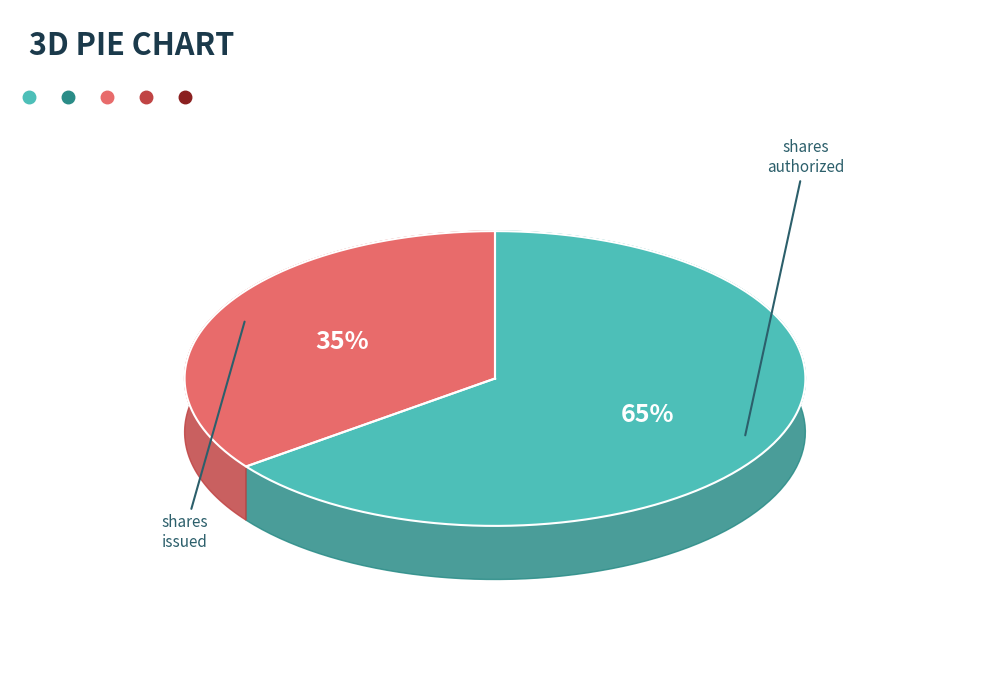

Is Common stock, shares authorized the majority of the pie?

Yes